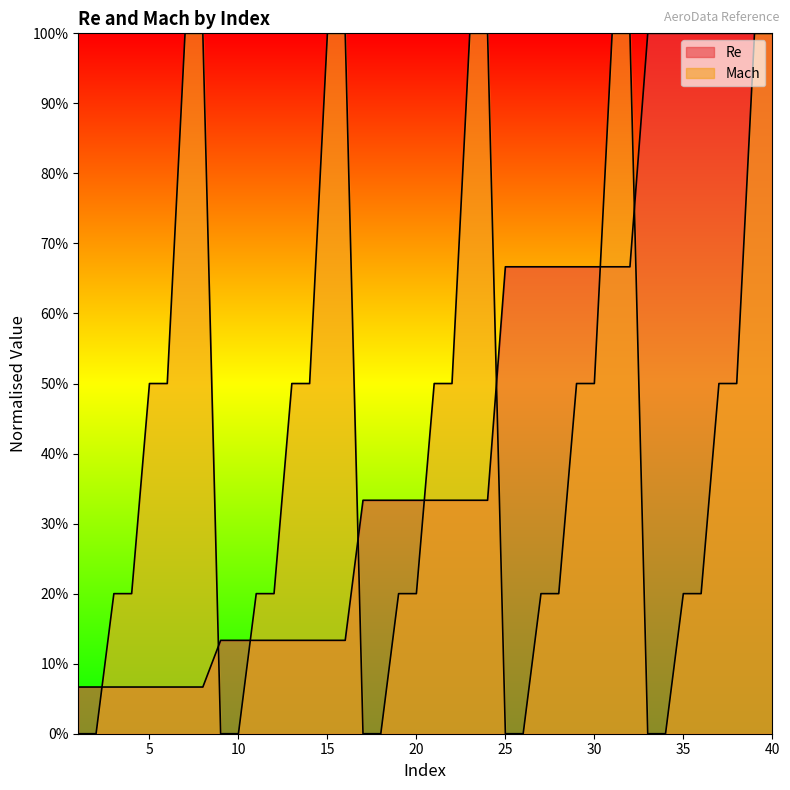

Is it true that Re equals 0.1 at 14?

True